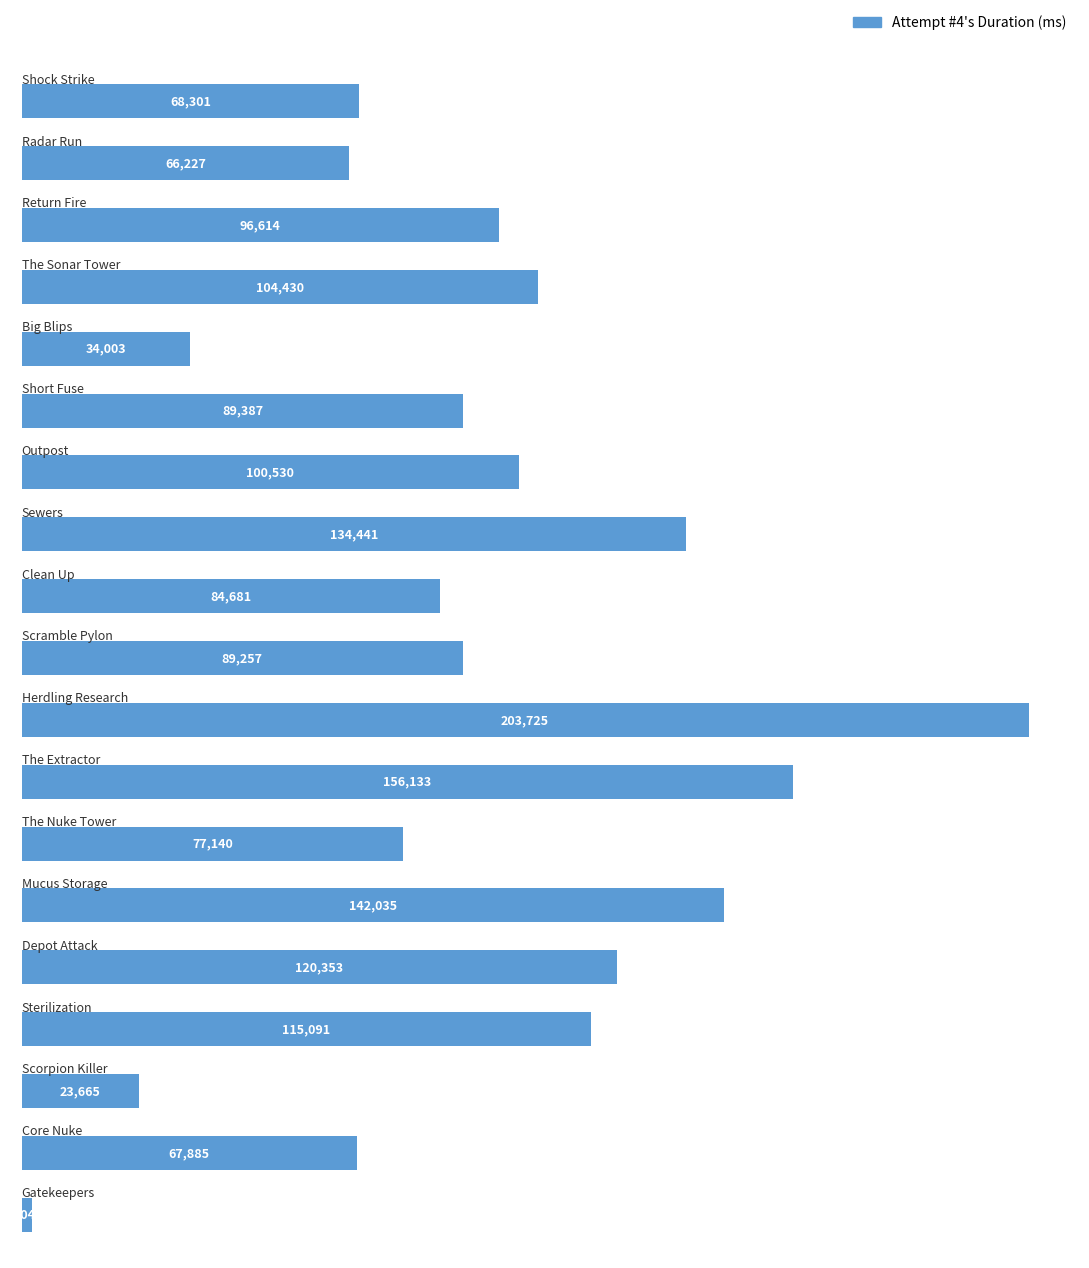

What is the difference between the second highest and minimum values?

154086